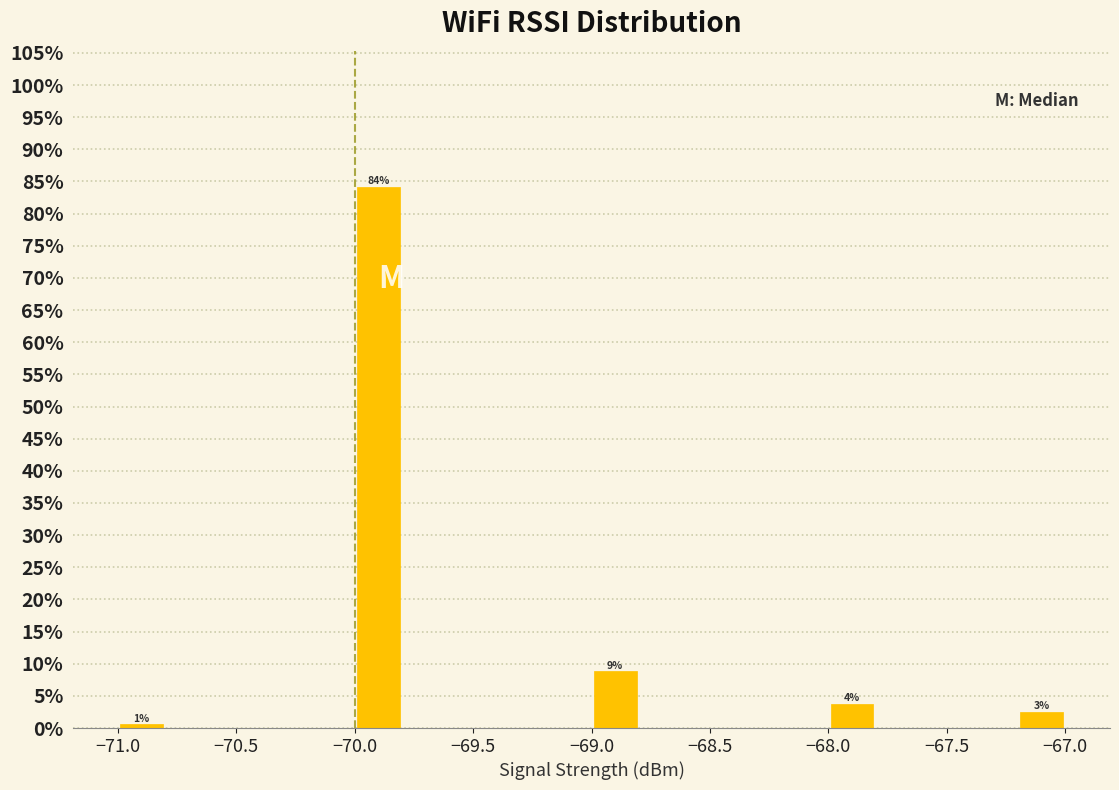

Over which range of the x-axis is the bar tallest?

-70.0 to -69.8